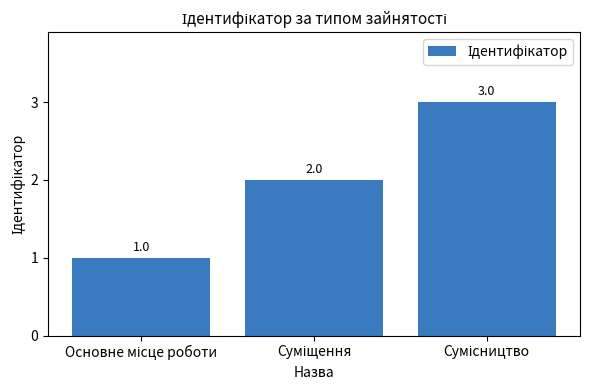

What is the value of the 3rd bar from the left?

3